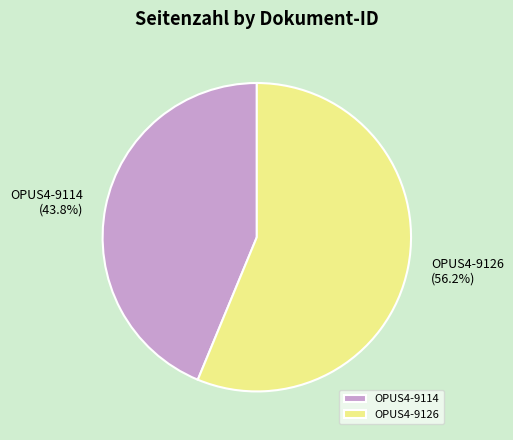

Combined, what portion of the pie is OPUS4-9114 and OPUS4-9126?

100.0%